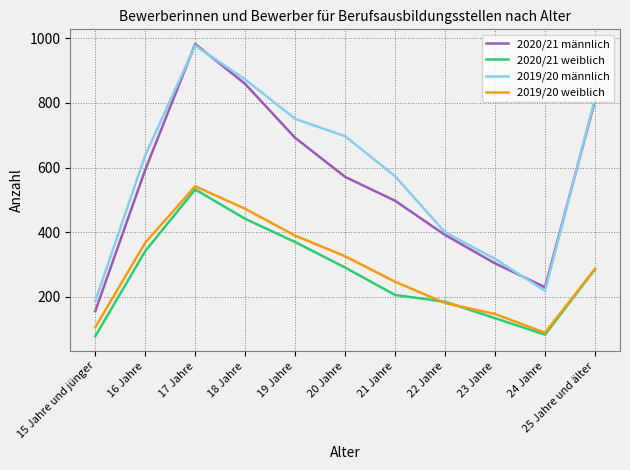

What is the greatest value displayed?

983